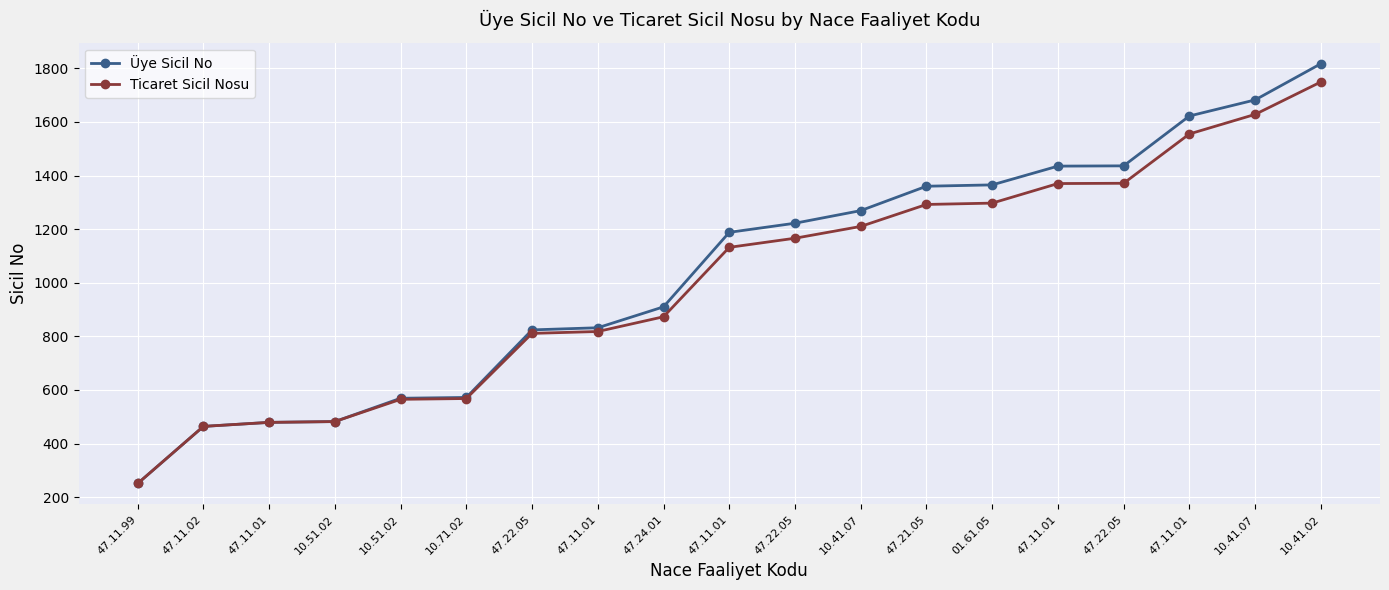

Does the chart have visible grid lines?

Yes